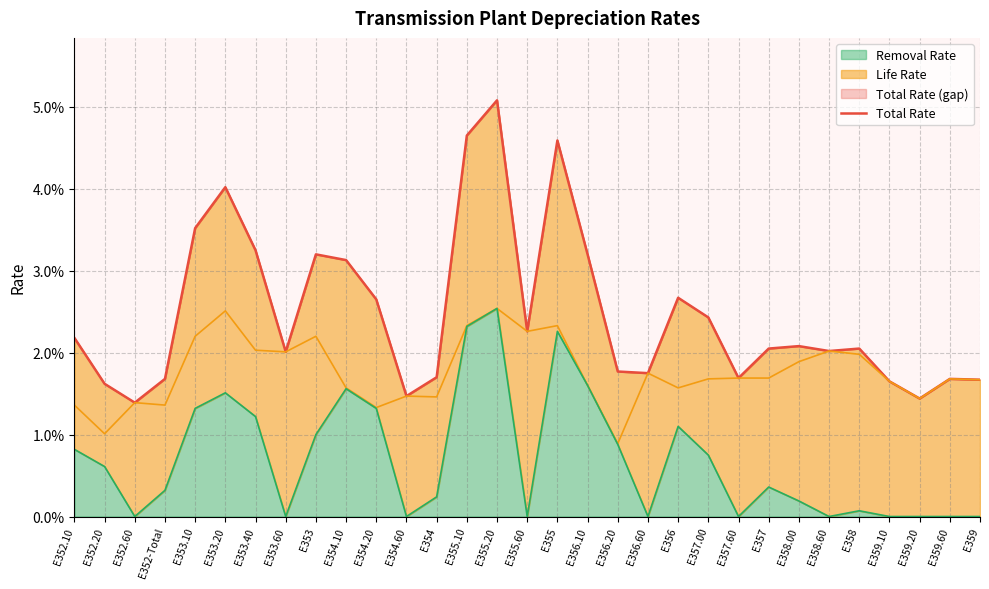

Which label corresponds to the largest value in the chart?

E355.20